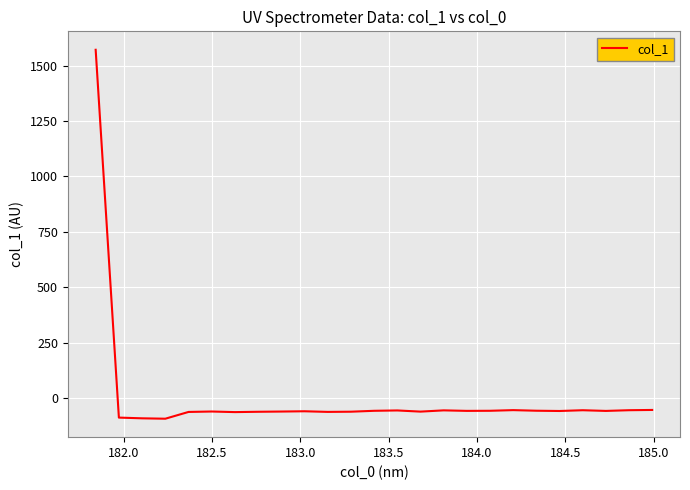

What is the difference between the maximum and minimum values?

1663.5